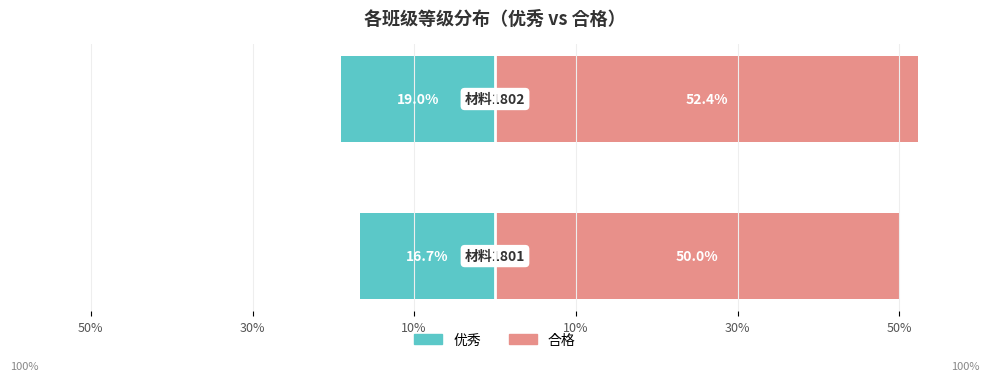

Is the value of 合格 at 50% greater than the value of 优秀 at 30%?

Yes